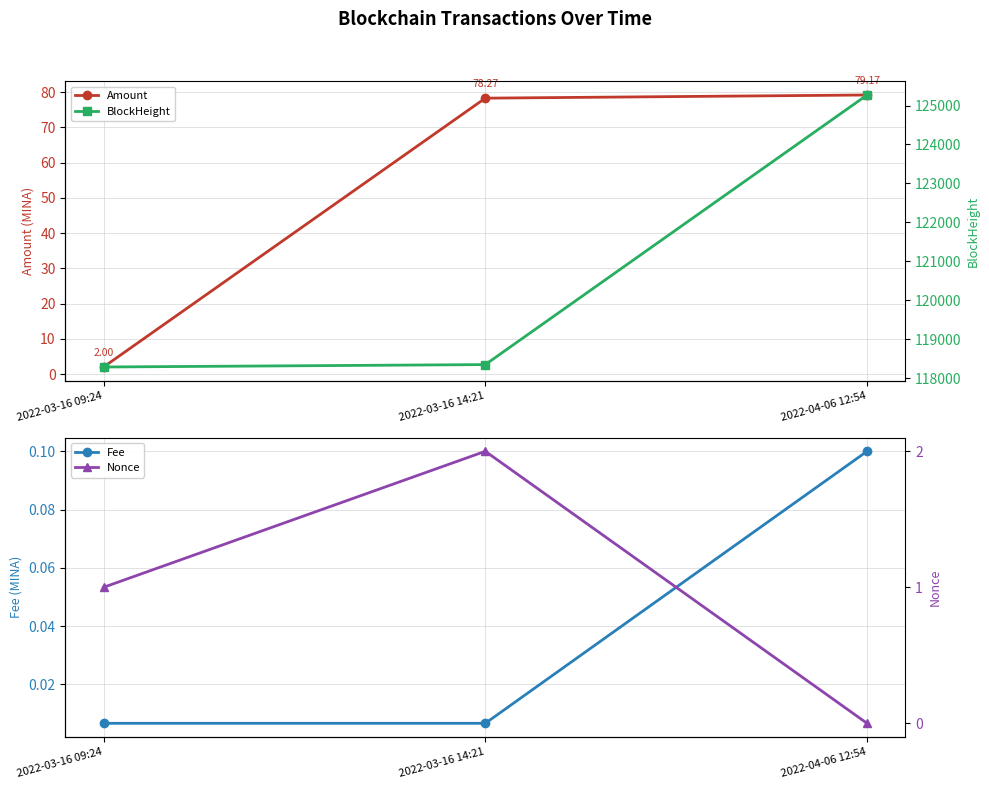

Which series changed the most between 2022-03-16 14:21 and 2022-04-06 12:54?

BlockHeight